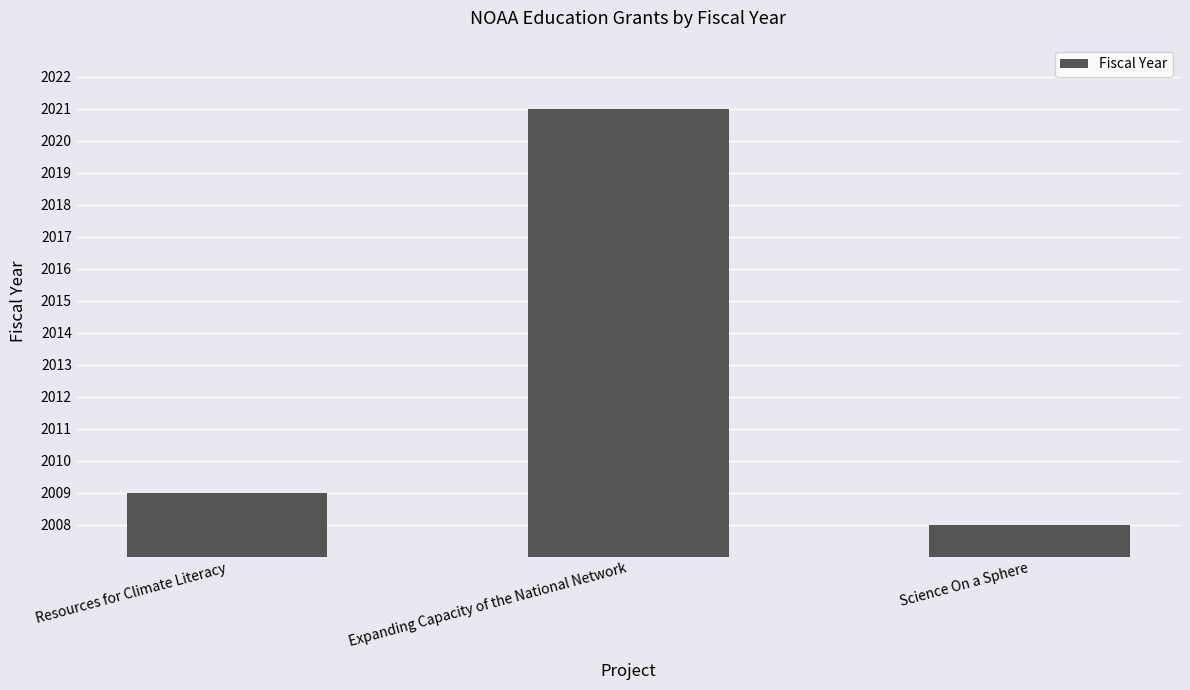

What is the difference between the maximum and second lowest values?

12